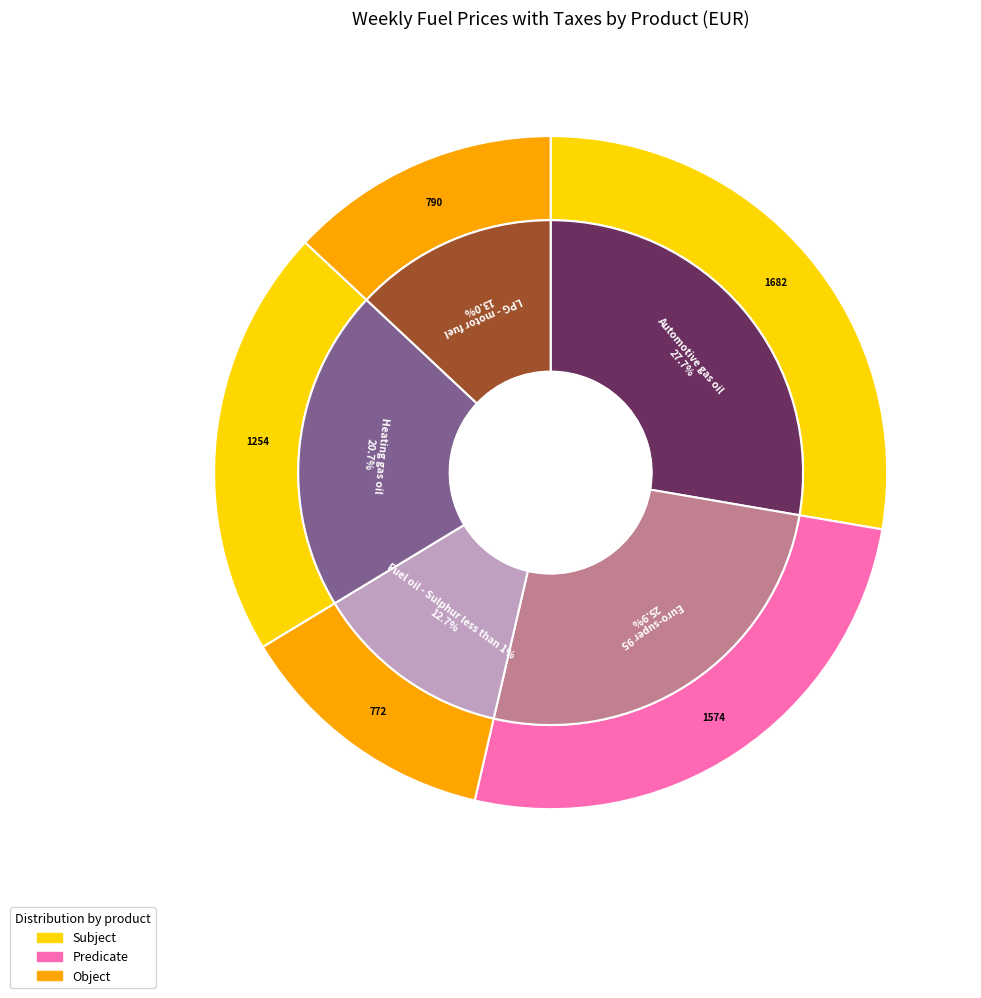

How many segments does this pie chart have?

5